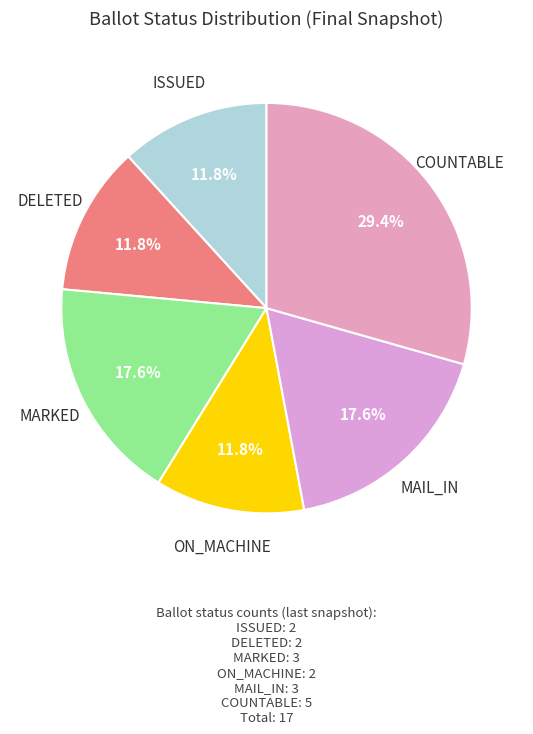

How many segments does this pie chart have?

6